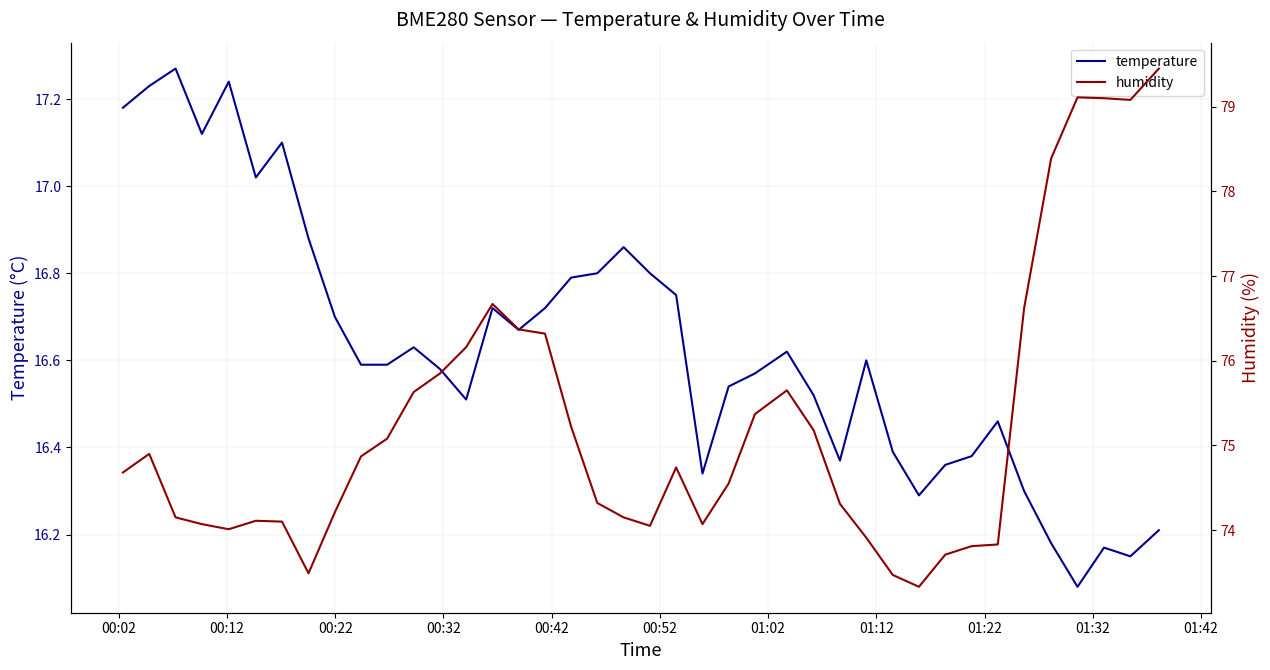

At which label does humidity first exceed 74?

00:02